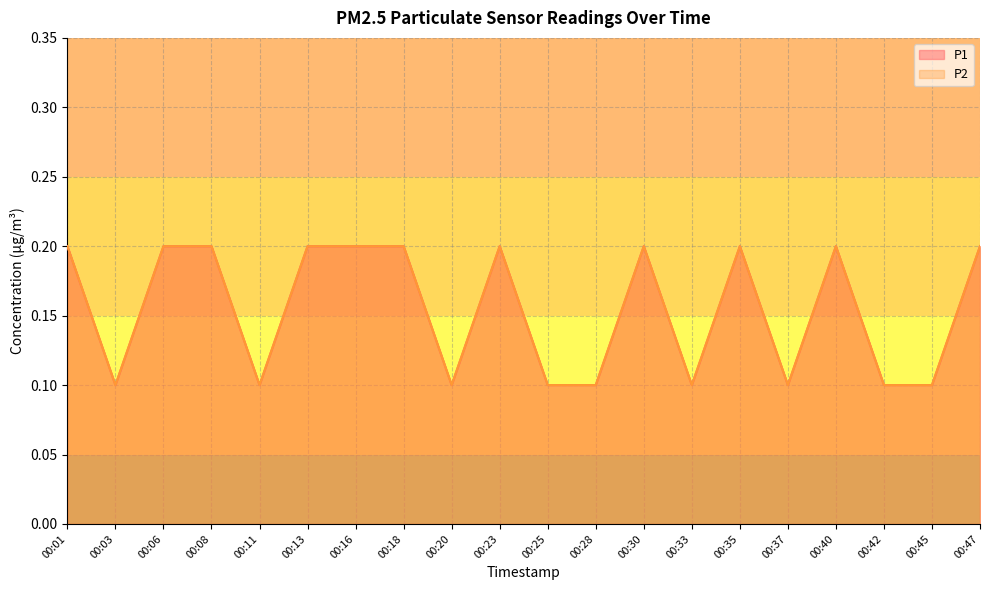

How many distinct data groups are displayed?

2